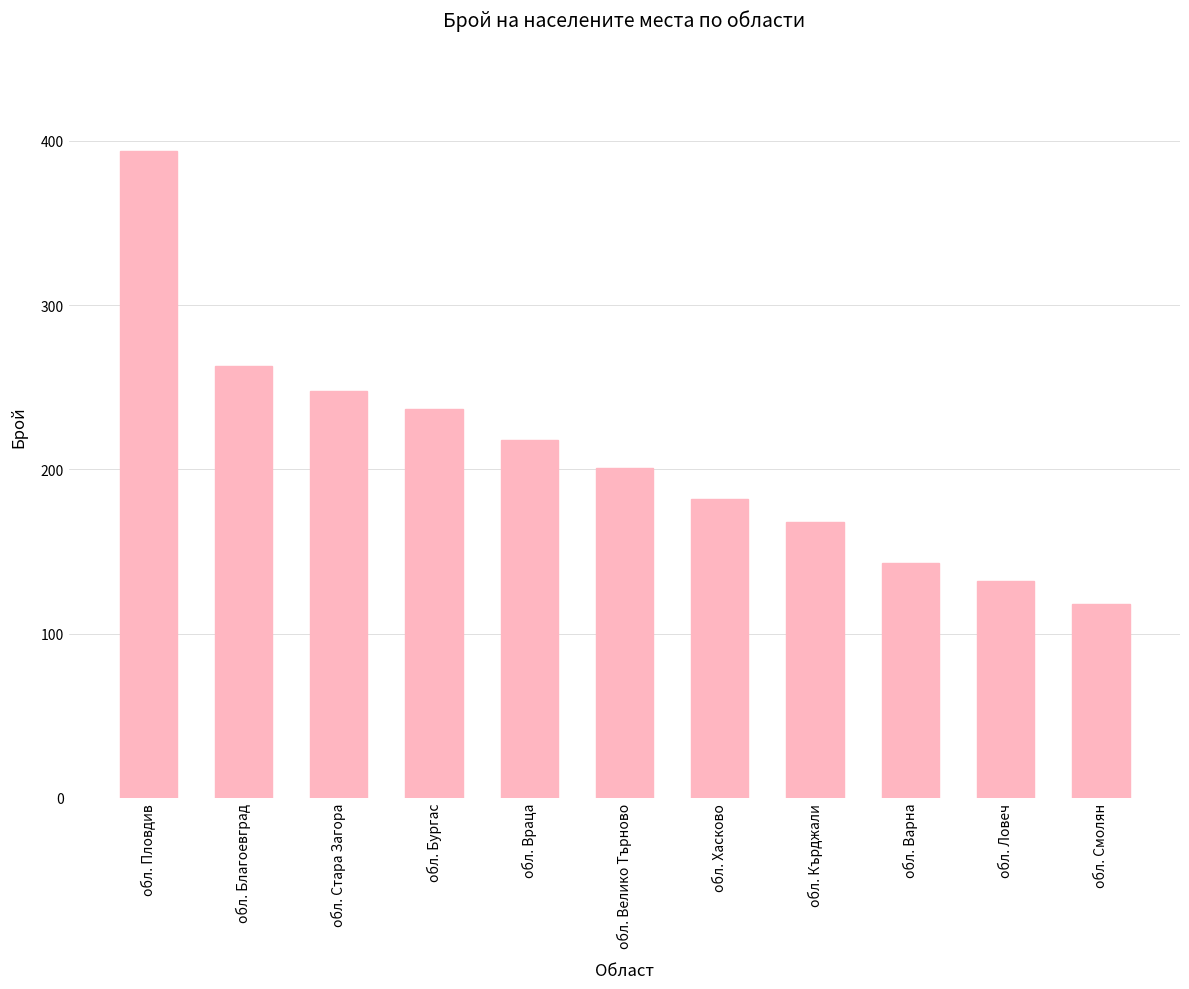

Approximately how many times larger is the value at обл. Смолян compared to обл. Пловдив?

0.3